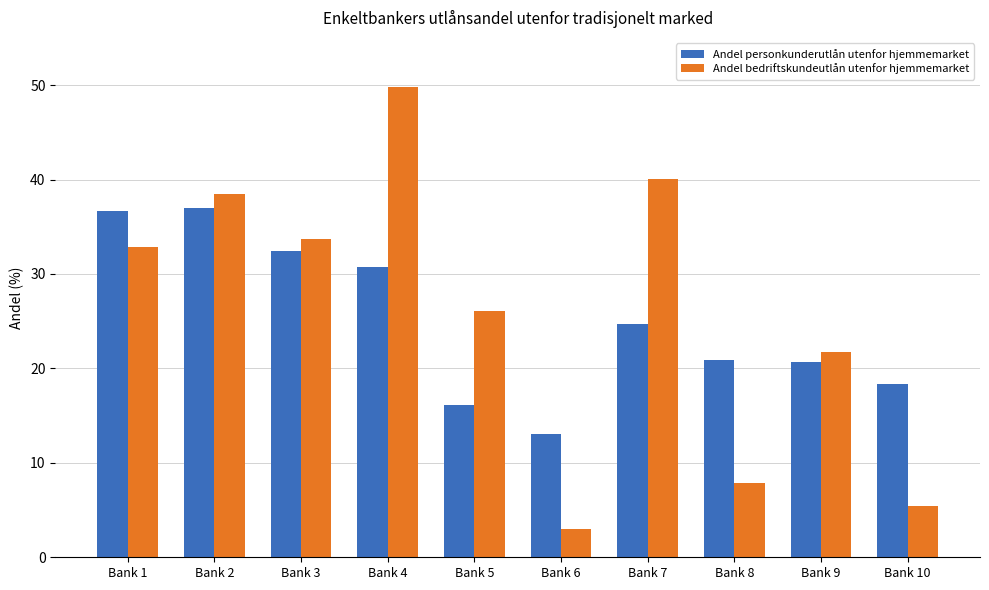

What is the value of the Andel bedriftskundeutlån utenfor hjemmemarket bar at the 8th from the left?

7.9